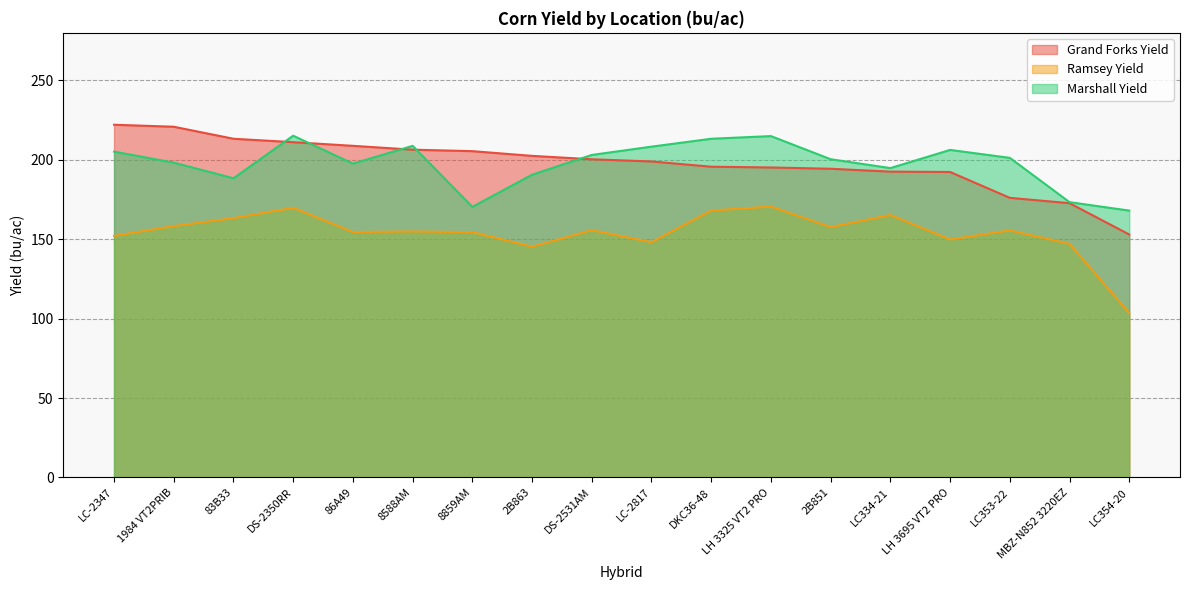

What position from the right is 8859AM?

12